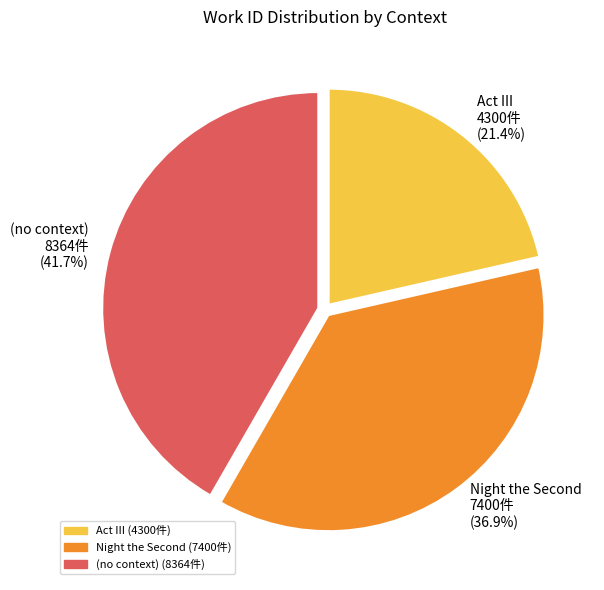

To the nearest percent, what portion does Act III represent?

21%